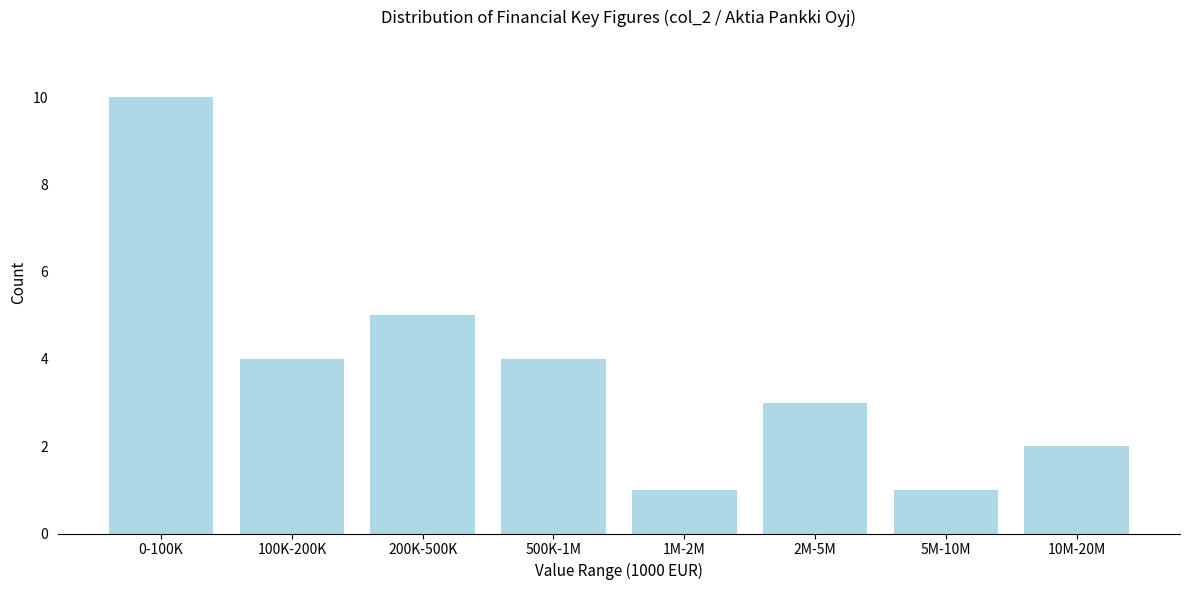

Reading left to right, extract all data points from this chart.

0-100K=10	100K-200K=4	200K-500K=5	500K-1M=4	1M-2M=1	2M-5M=3	5M-10M=1	10M-20M=2